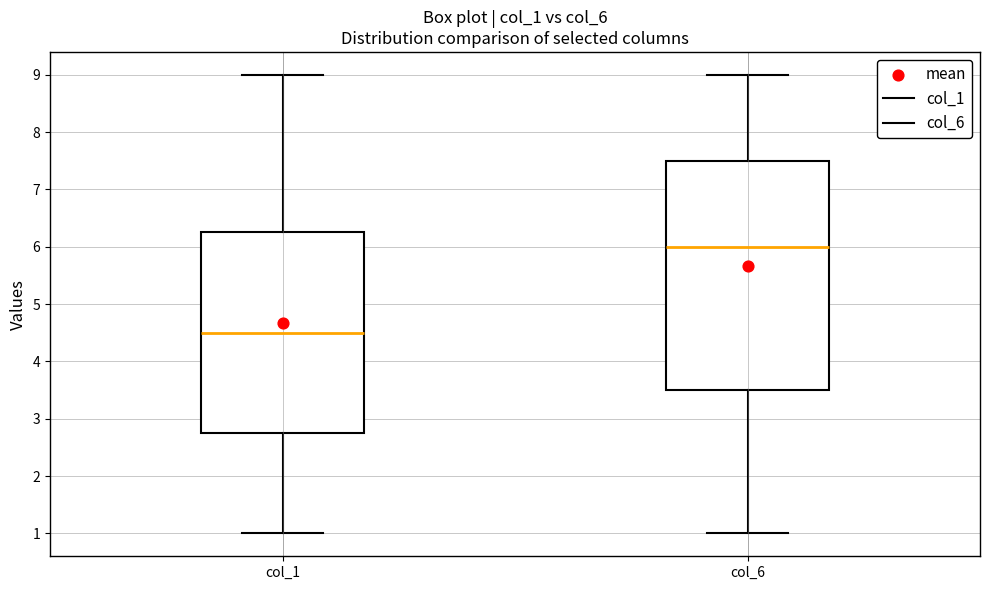

Comparing the boxes themselves (not the whiskers), which one is the tallest?

col_6